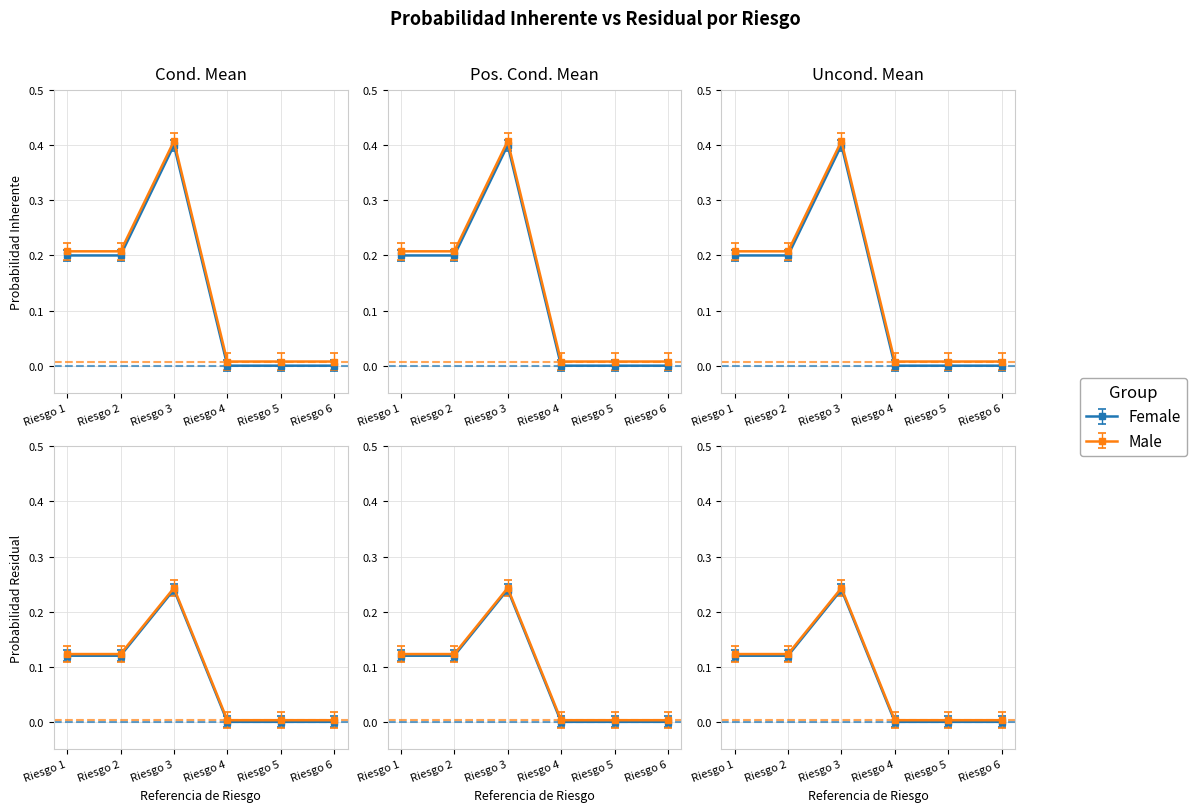

At which category is the sum across all series the highest?

Riesgo 3